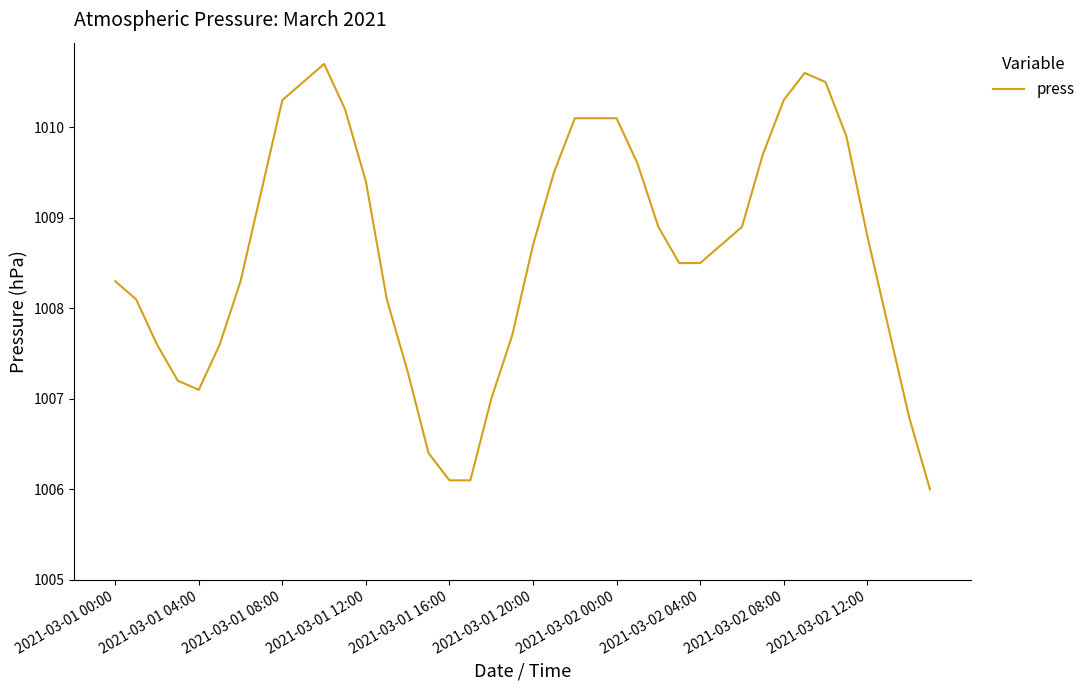

What is the minimum value shown in the chart?

1006.0